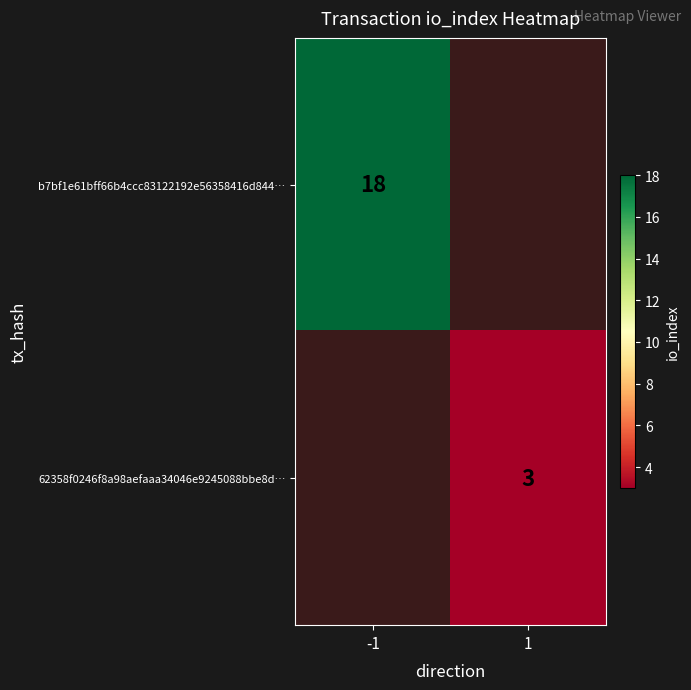

True or false: 62358f0246f8a98aefaaa34046e9245088bbe8d… has a value of 5 at 1.

False